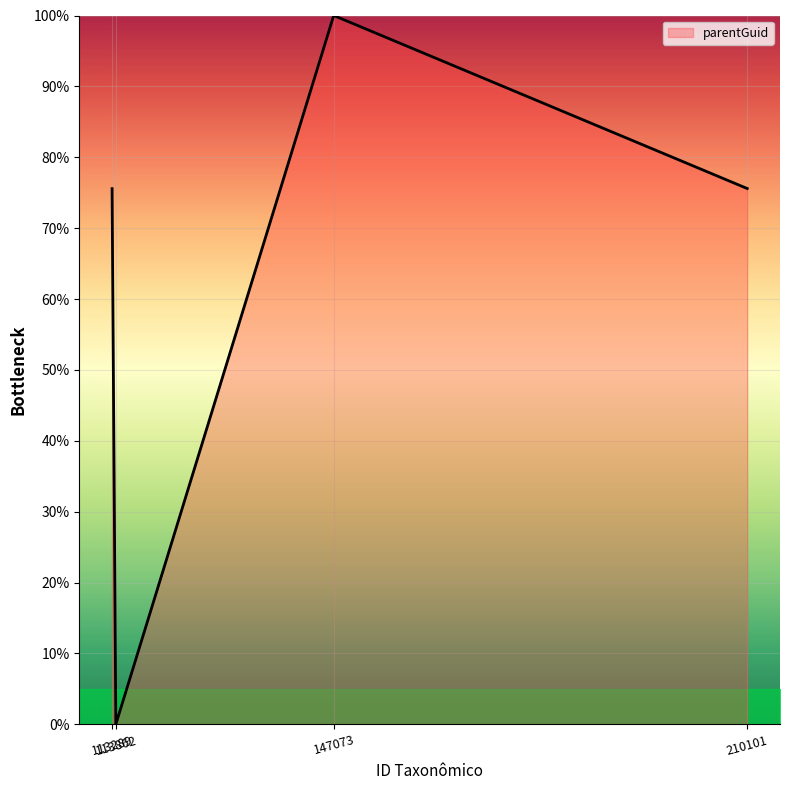

What is the difference between the maximum and minimum values?

100.0